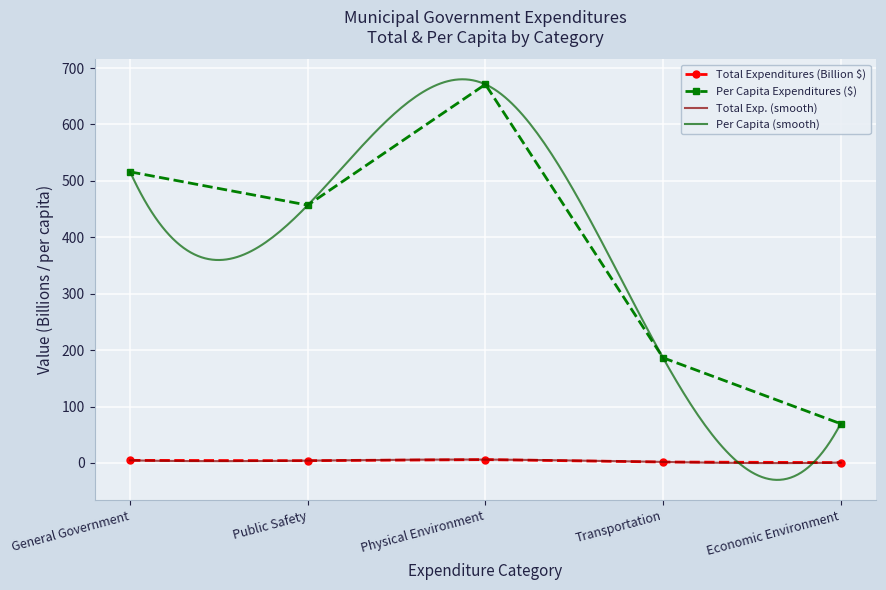

What is the label of the 5th point from the left?

Economic Environment